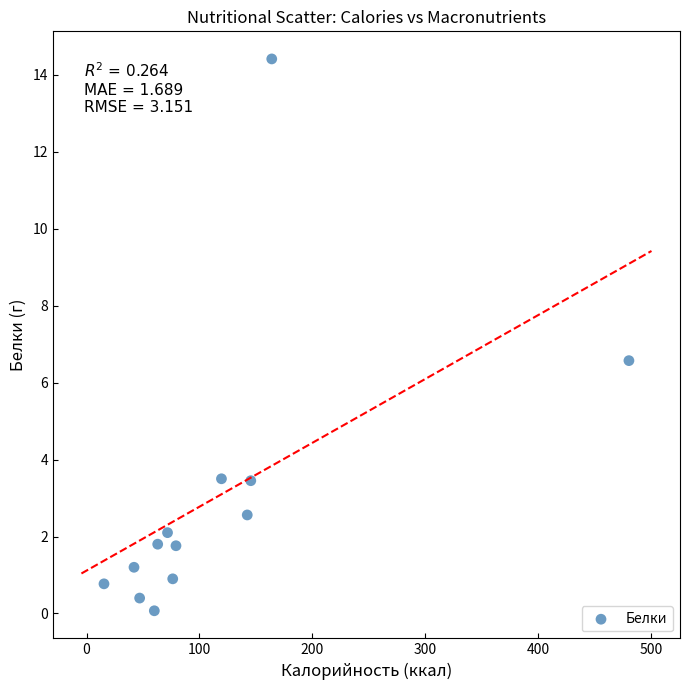

What Y value in the scatter plot is closest to 7?

6.6